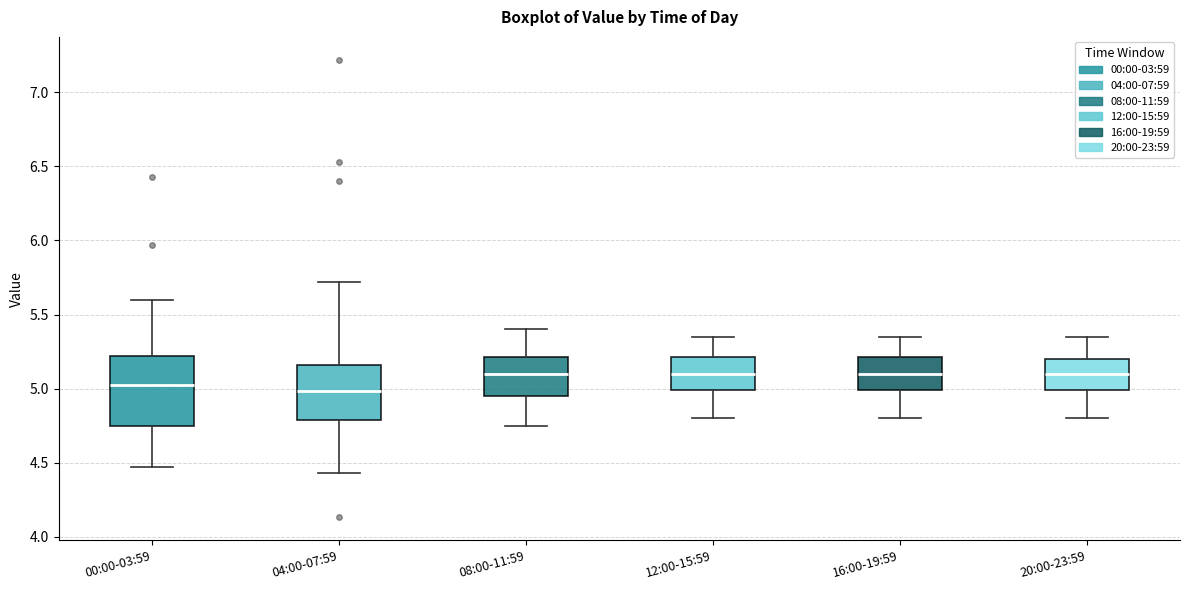

Where is the lower edge of the box for 08:00-11:59 on the y-axis? The values are not printed on the chart, so give them approximately, as read against the axis.

4.95